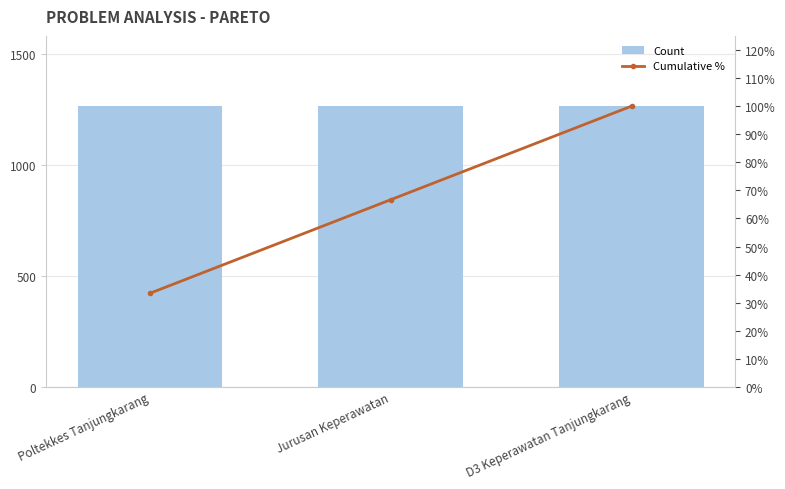

Reading left to right, extract all data points from this chart.

Count: 1265.0	1265.0	1265.0
Cumulative %: 33.3	66.7	100.0